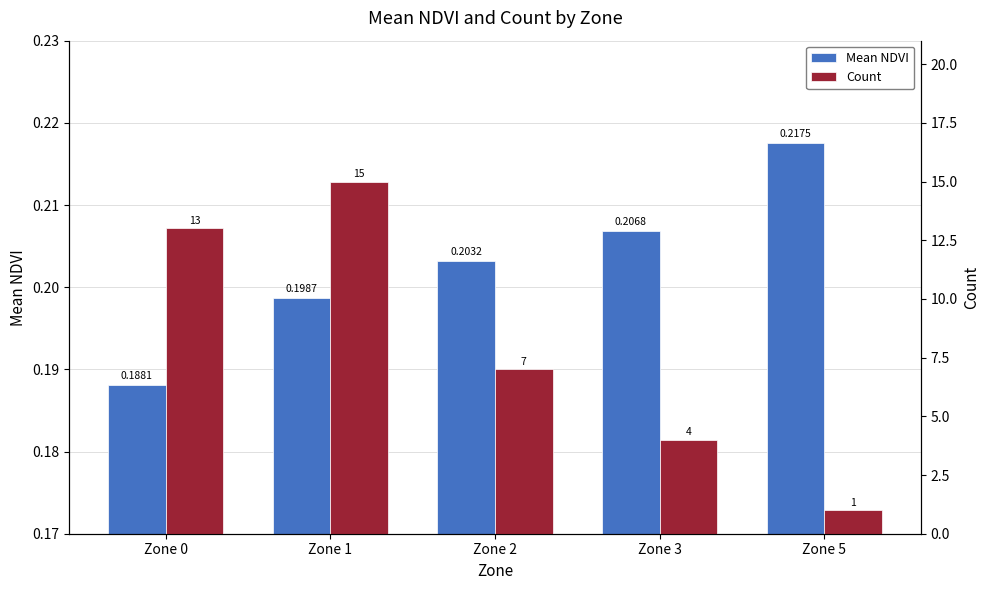

What is the maximum value shown in the chart?

15.0